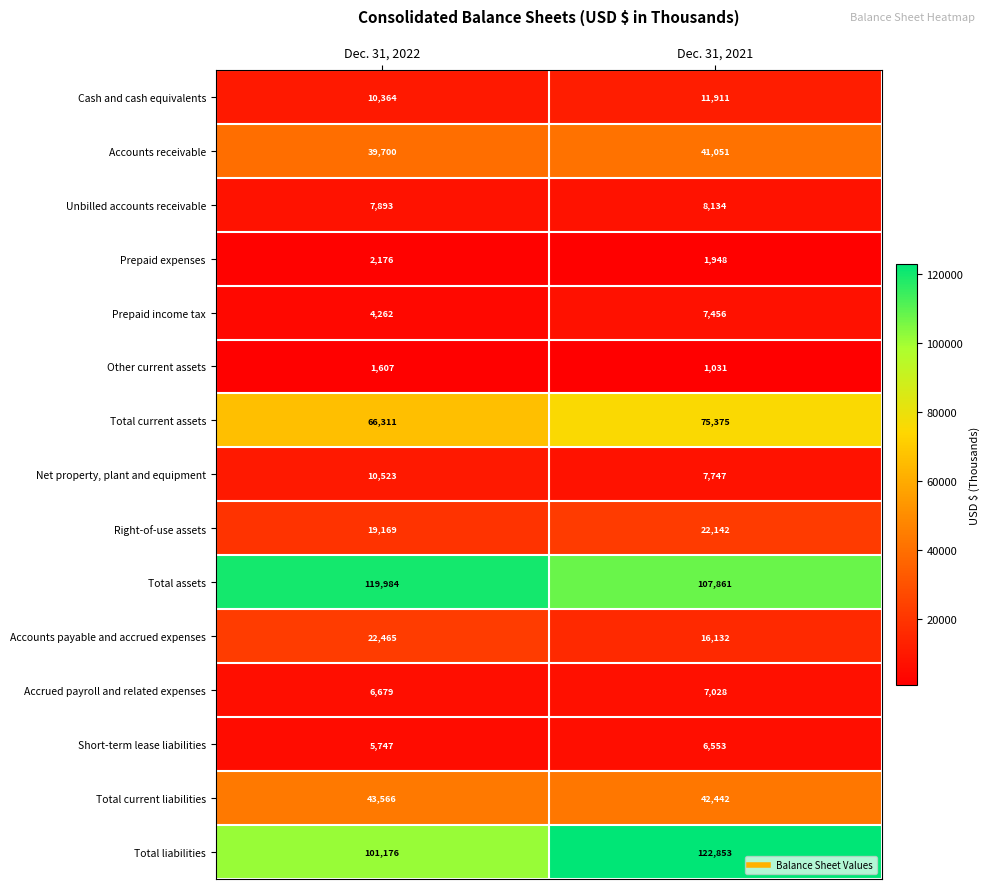

Where is Accounts payable and accrued expenses nearest to the value 19298?

Dec. 31, 2021